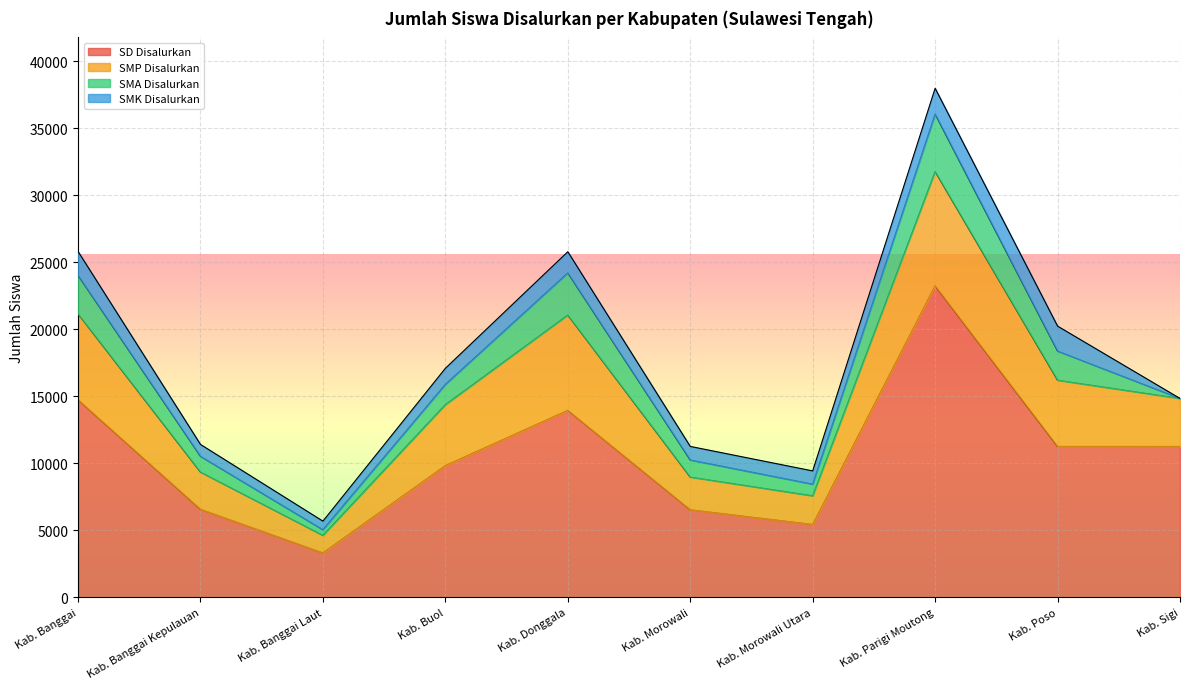

The SD Disalurkan series shows 2964 at Kab. Banggai Kepulauan. True or false?

False